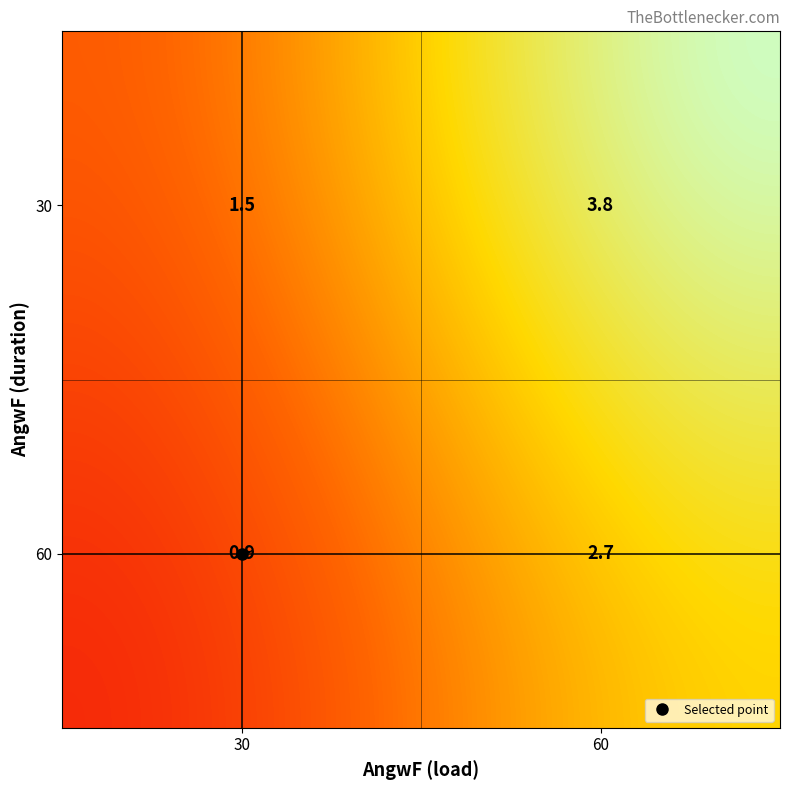

Reading left to right, transcribe all the data shown in this chart.

30: 60=3.8	30=1.5
60: 60=2.7	30=0.9